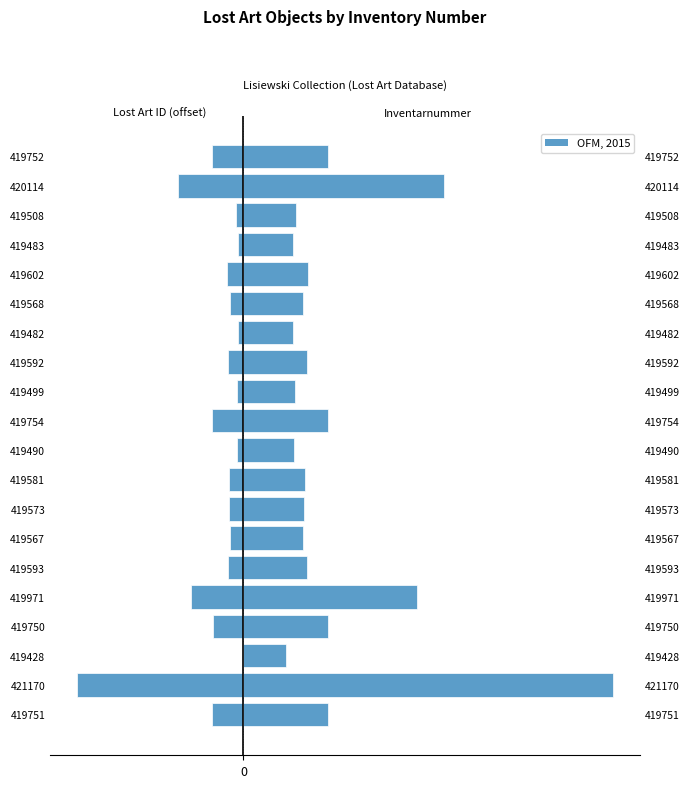

How many bars are there in total?

40